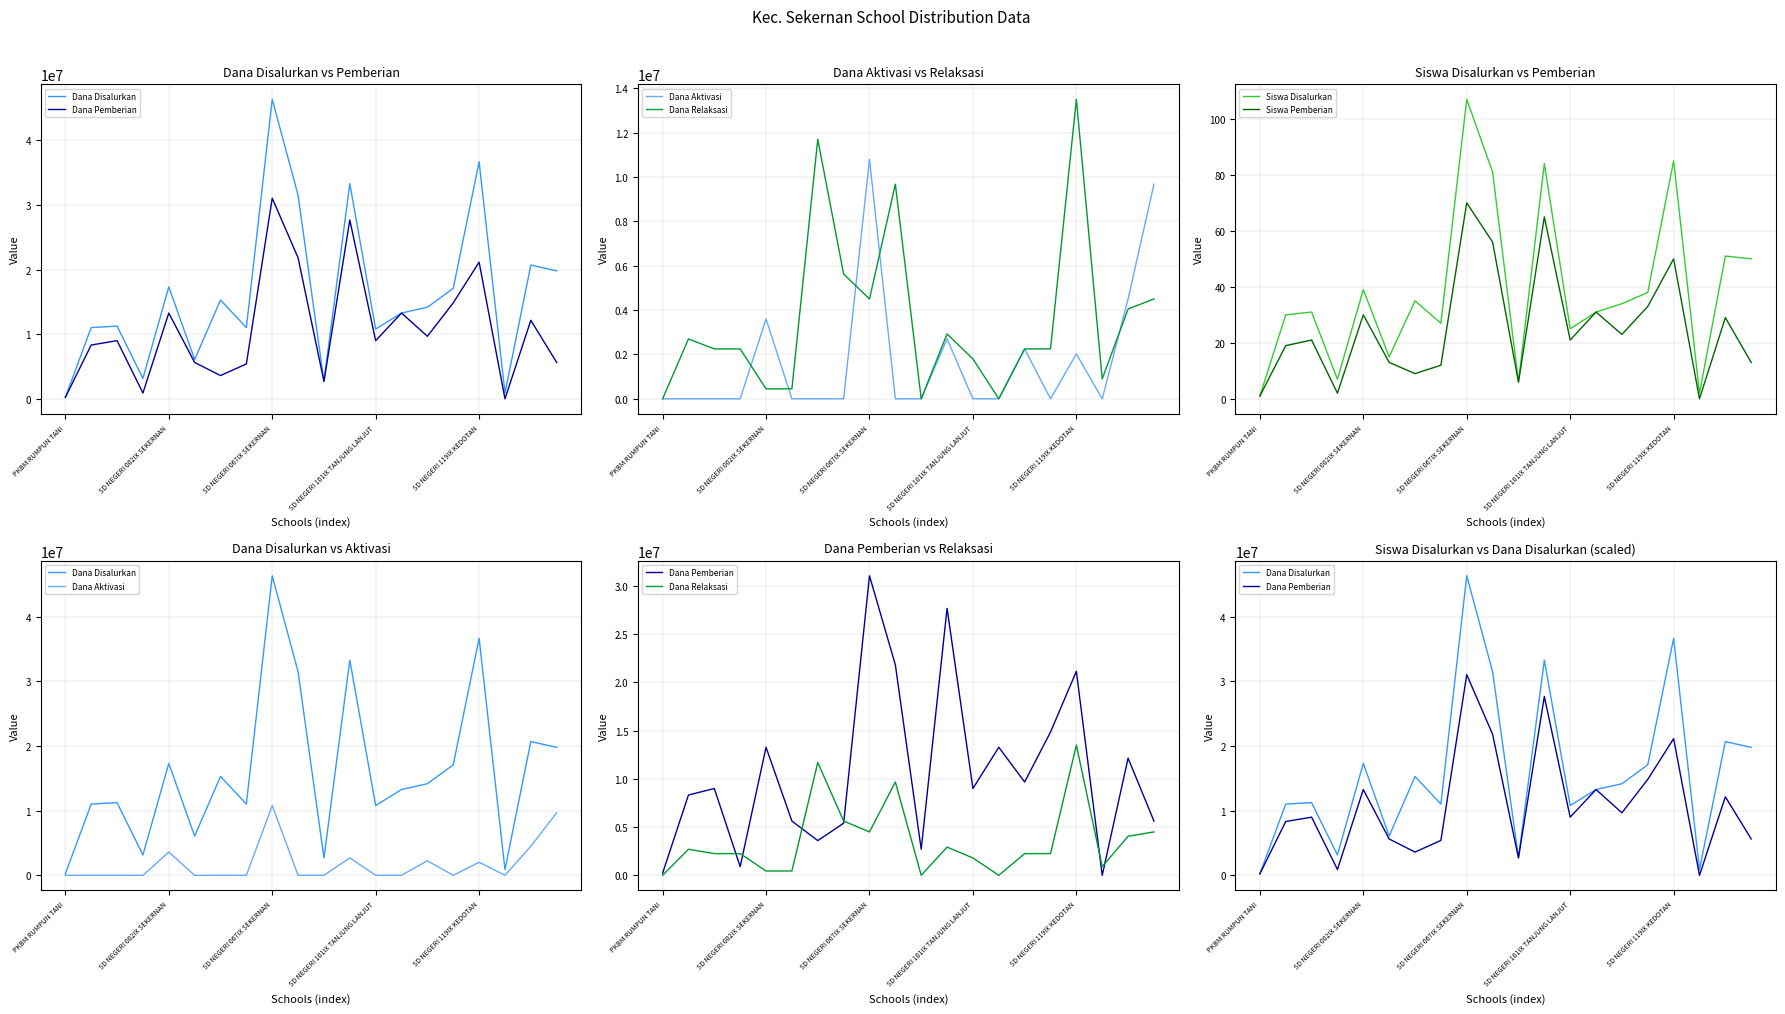

How many lines are shown in the chart?

6